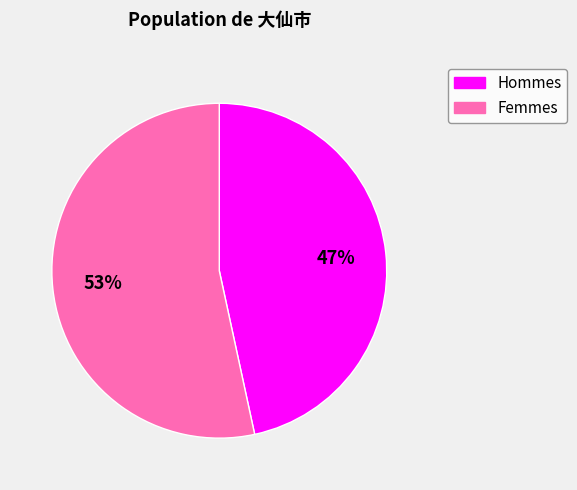

The Femmes slice represents 45% of the pie. True or false?

False